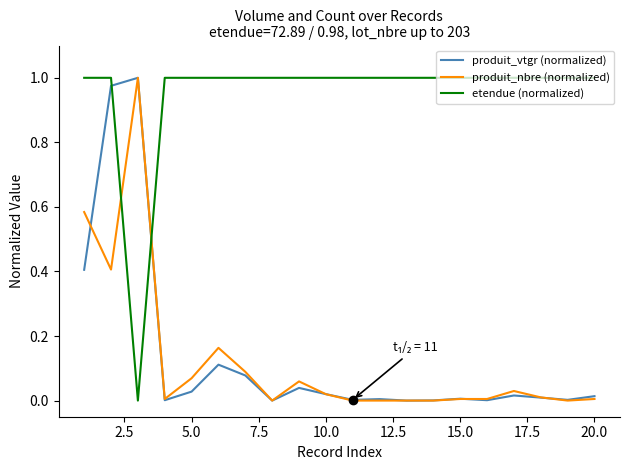

After their last crossing, which series has the higher values: etendue (normalized) or produit_nbre (normalized)?

etendue (normalized)